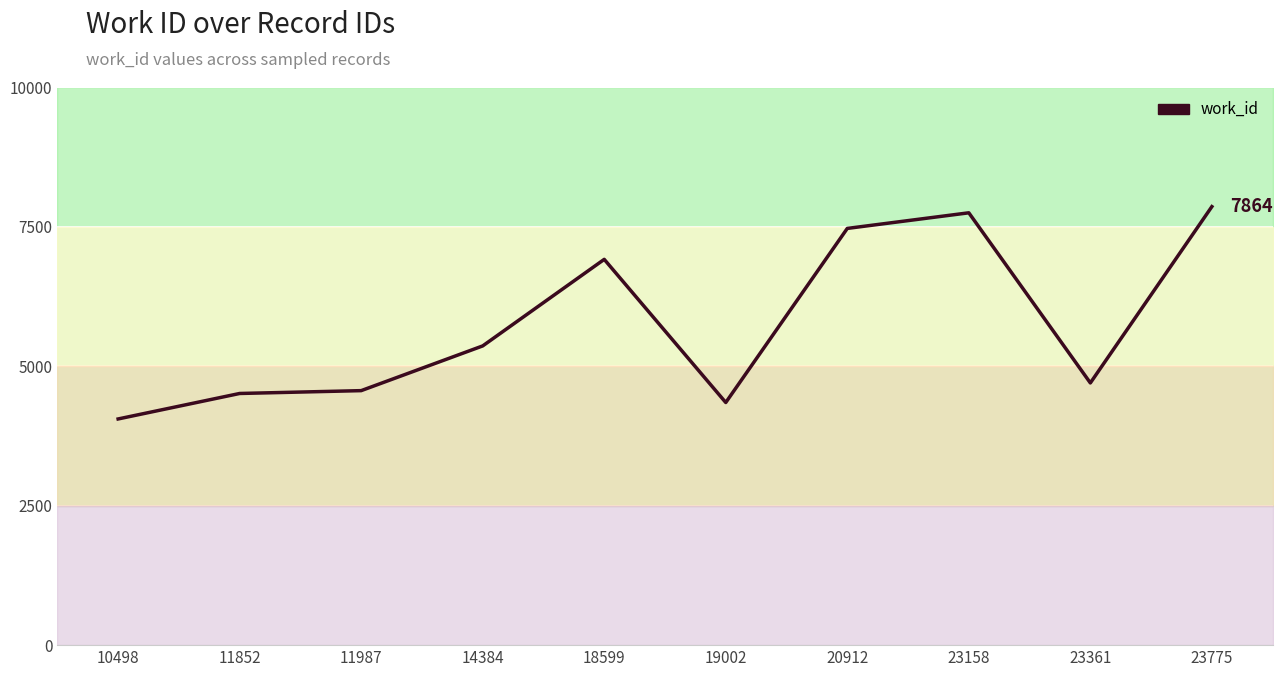

Is this an area chart (filled region under the line)?

No